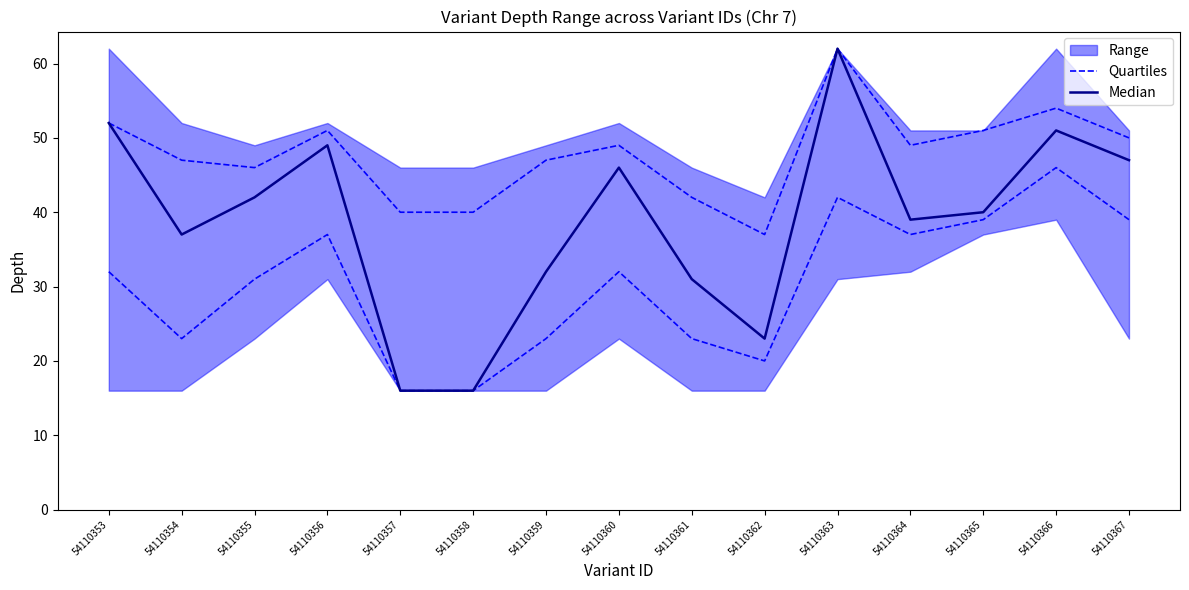

What is the sum of all Quartiles values?

456